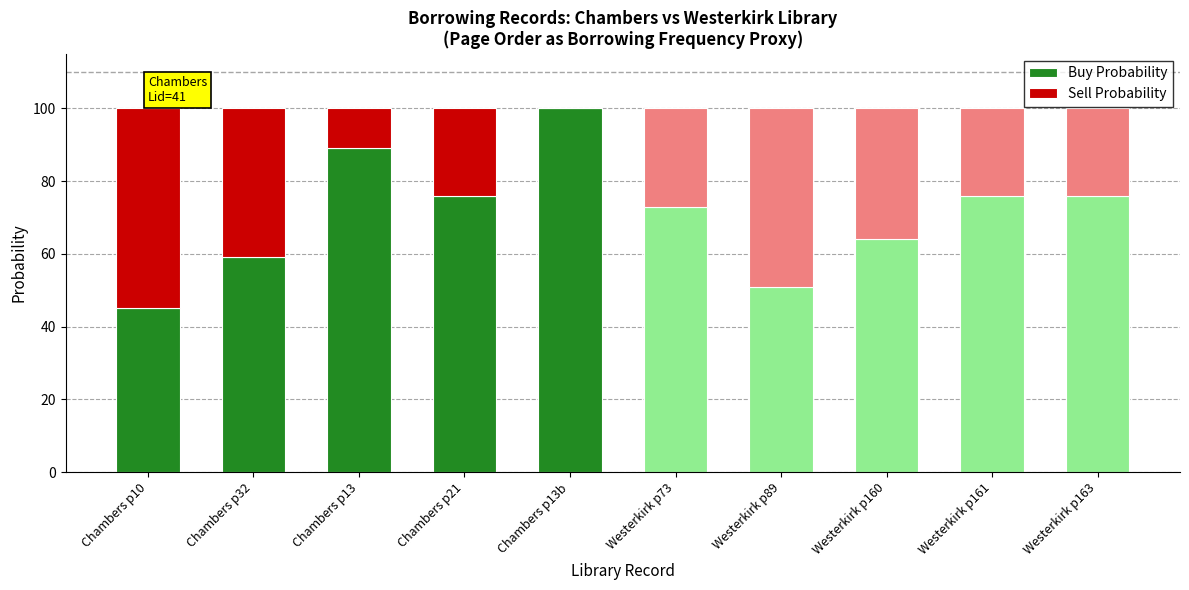

The value of Buy Probability at Chambers p13b is 156. True or false?

False